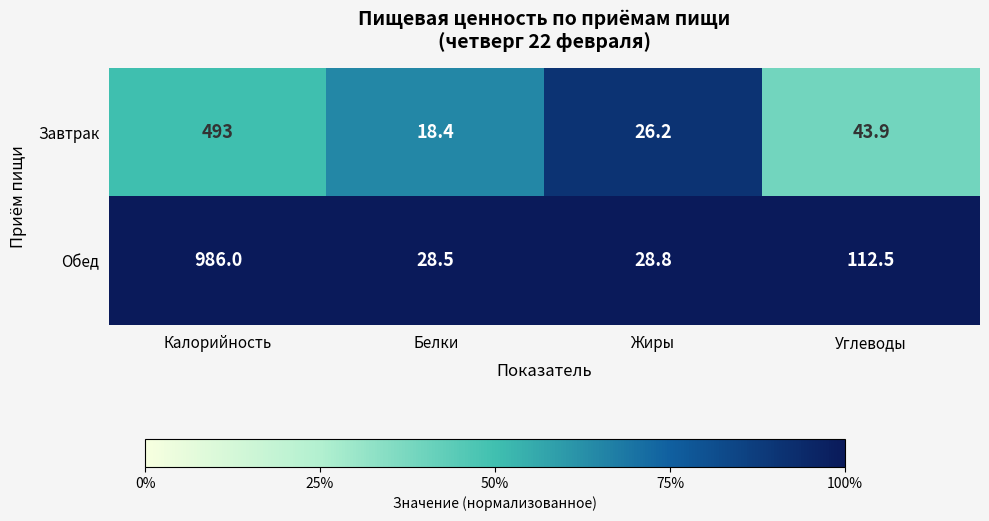

Is the value of Обед at Белки greater than the value of Завтрак at Углеводы?

No